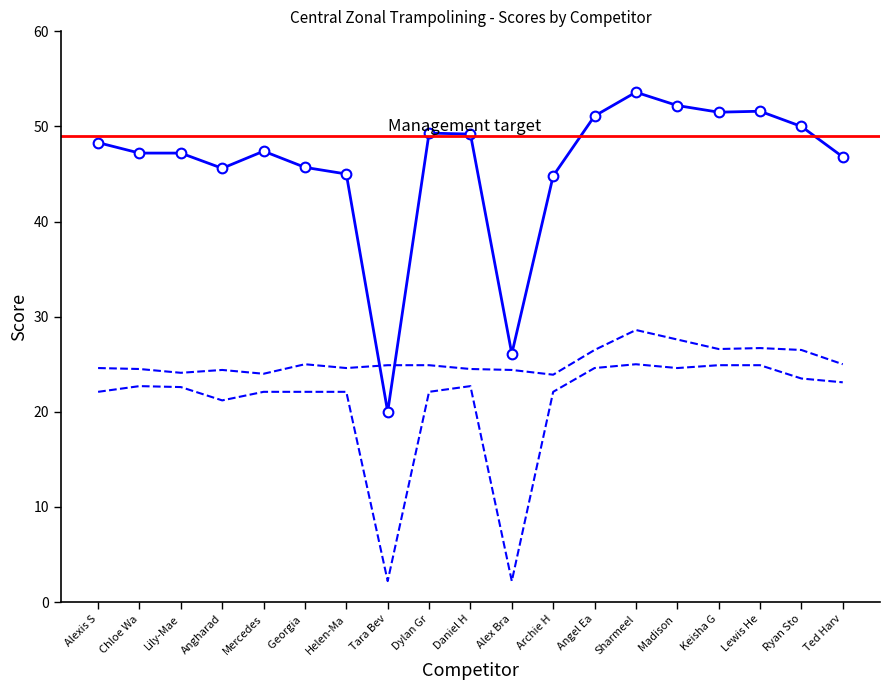

How many lines are shown in the chart?

3